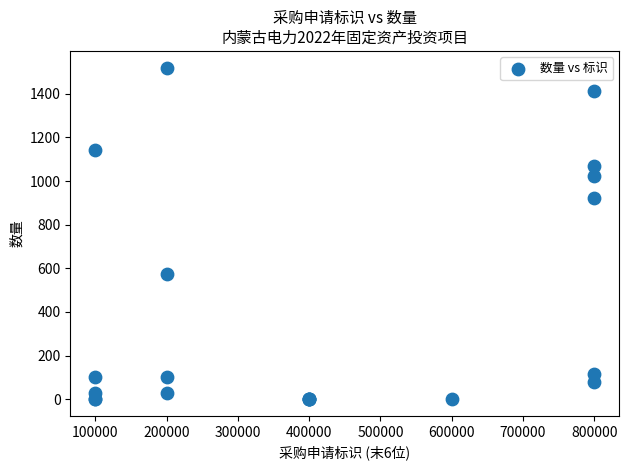

What Y value in the scatter plot is closest to 760?

920.0